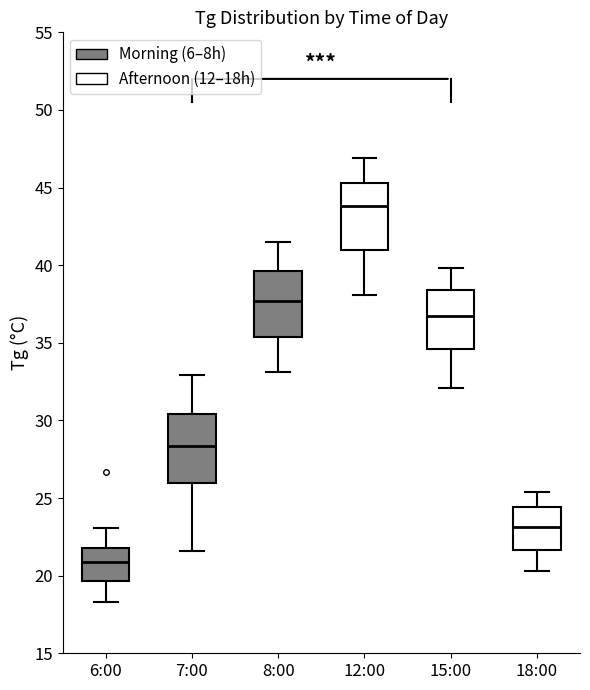

Which box has the highest median line?

12:00